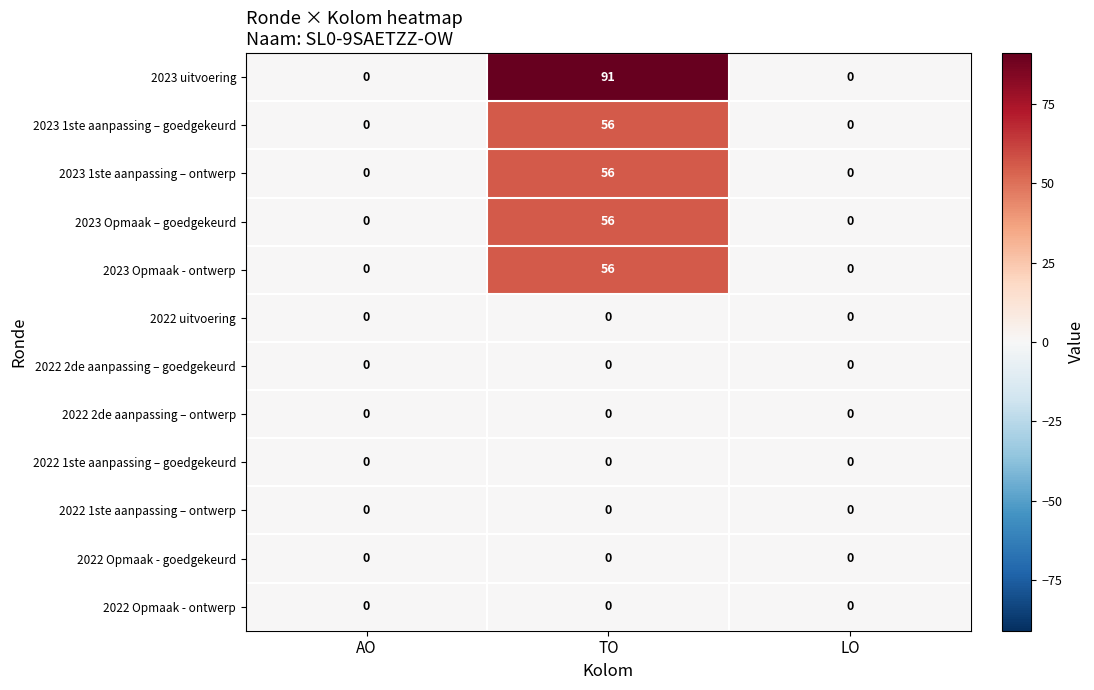

The 2022 2de aanpassing – goedgekeurd series shows 0 at AO. True or false?

True